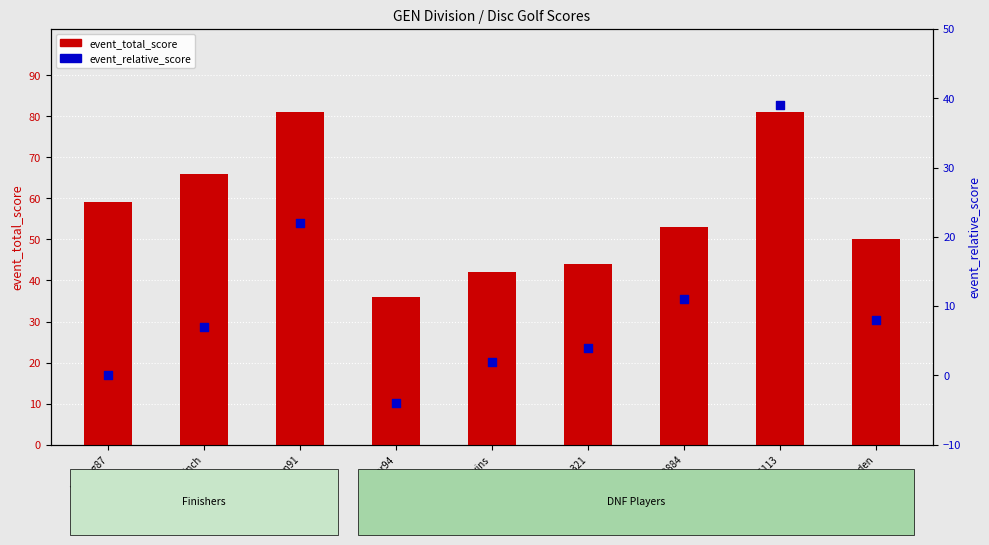

What is the total value across all series at dboden321?

48